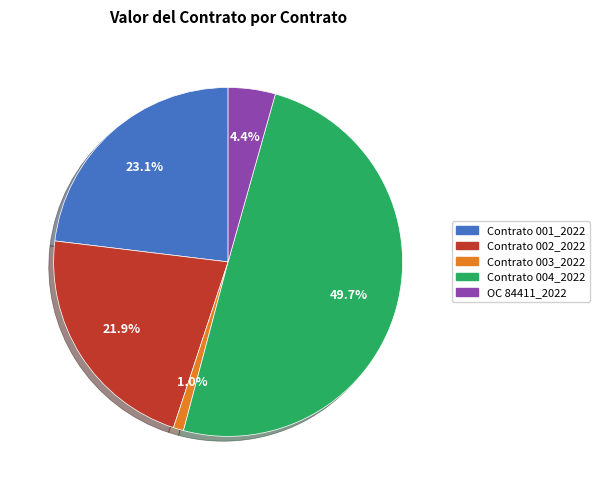

Is there any slice that represents more than half of the pie?

No